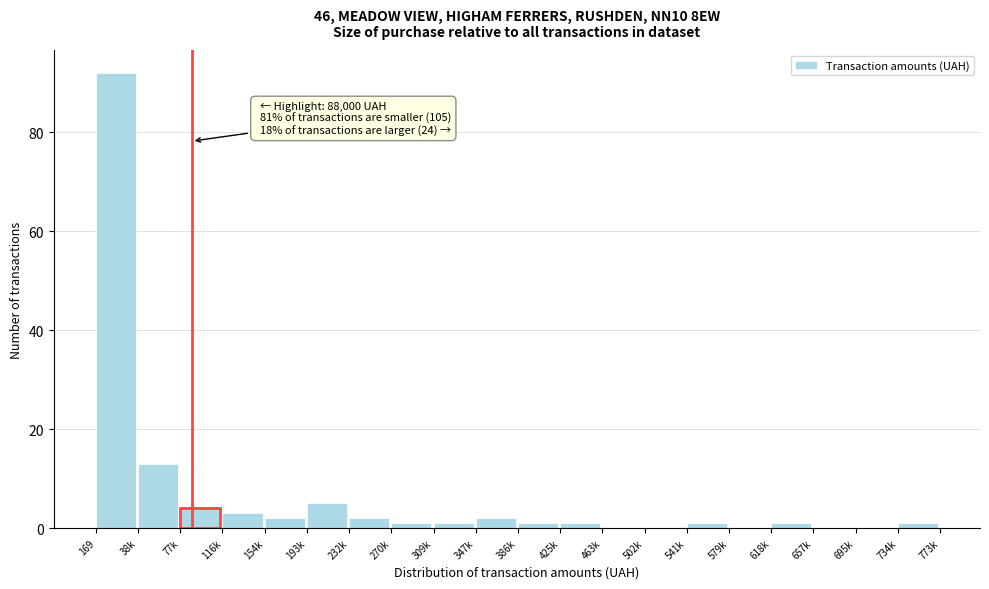

Reading left to right, list all the values displayed in this chart.

169=92	38k=13	77k=4	116k=3	154k=2	193k=5	232k=2	270k=1	309k=1	347k=2	386k=1	425k=1	463k=0	502k=0	541k=1	579k=0	618k=1	657k=0	695k=0	734k=1